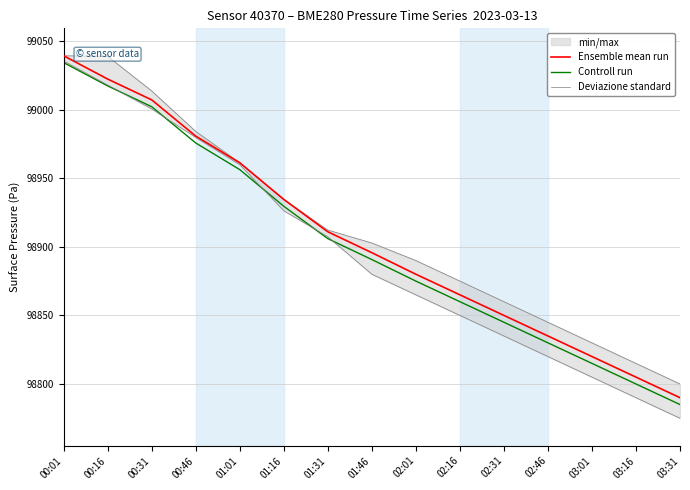

List the labels in order of Controll run value, largest first.

00:01, 00:16, 00:31, 00:46, 01:01, 01:16, 01:31, 01:46, 02:01, 02:16, 02:31, 02:46, 03:01, 03:16, 03:31